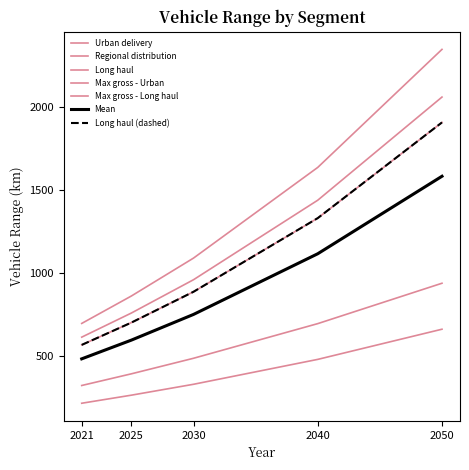

Does the chart display data point markers on the line(s)?

No